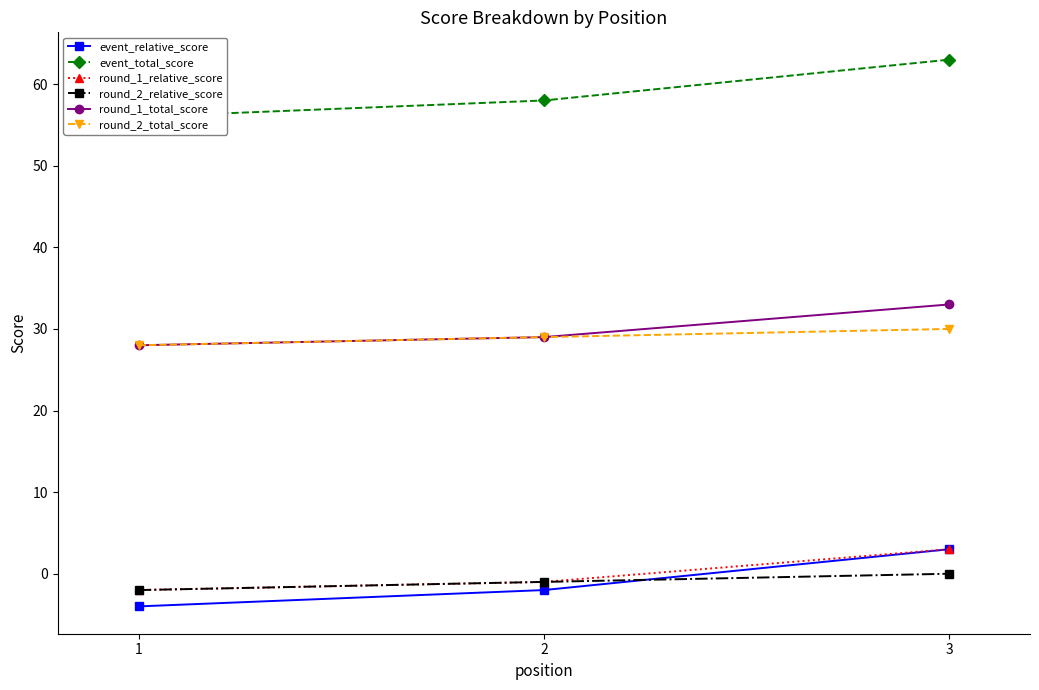

Between 1 and 3, which series saw the biggest shift?

event_relative_score